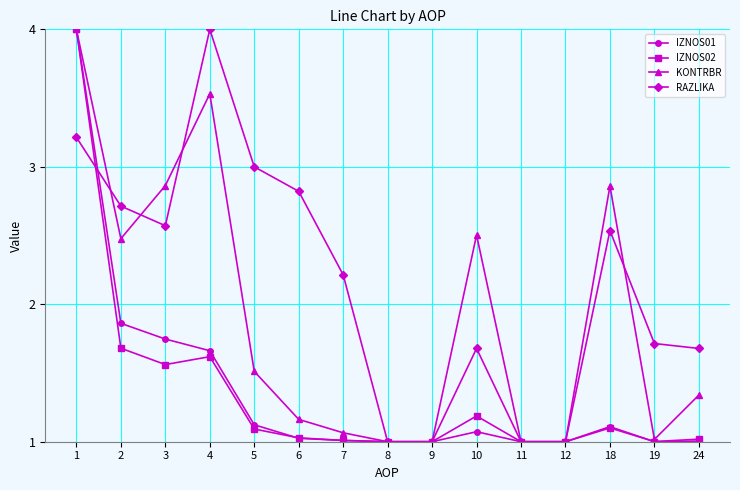

What is the value of the IZNOS02 point at the 8th from the left?

1.0